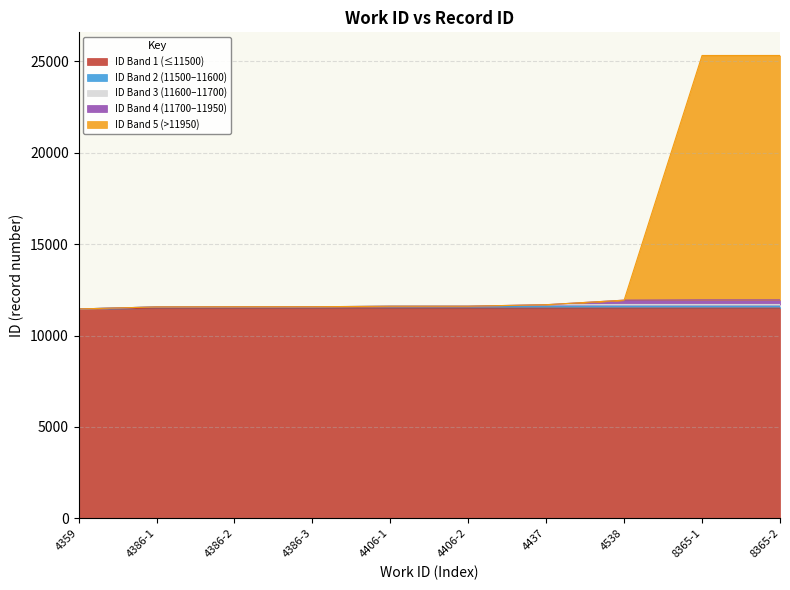

Rank the categories by value from lowest to highest.

4359, 4386-1, 4386-2, 4386-3, 4406-1, 4406-2, 4437, 4538, 8365-1, 8365-2